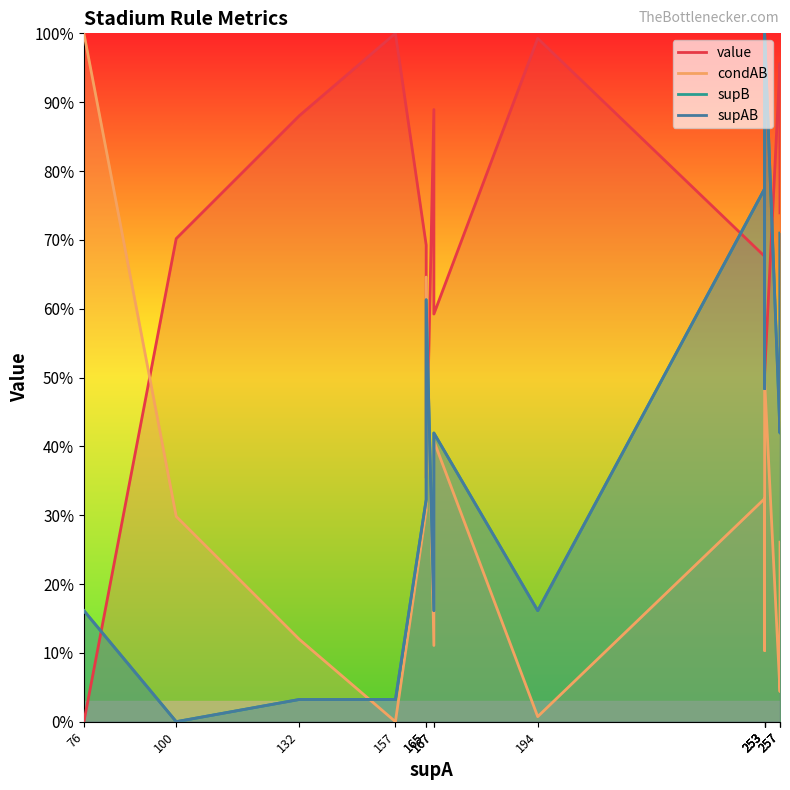

Which series ends up on top after the final intersection of supB and condAB?

supB